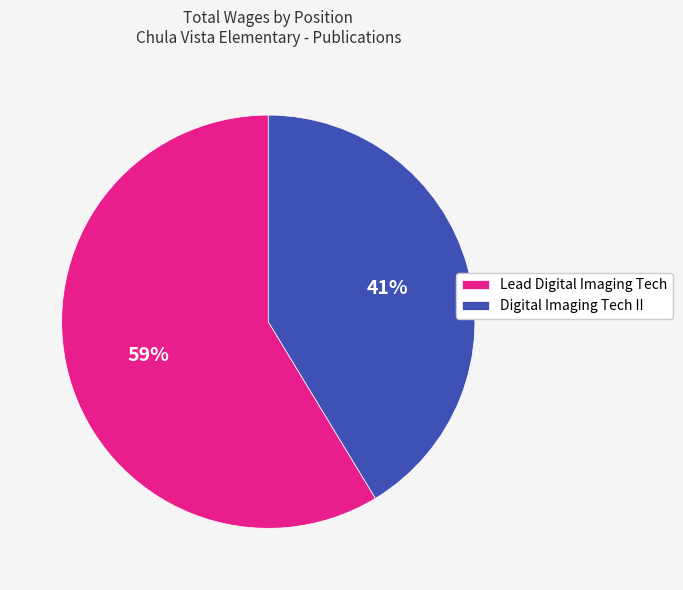

Count the number of slices in the pie.

2